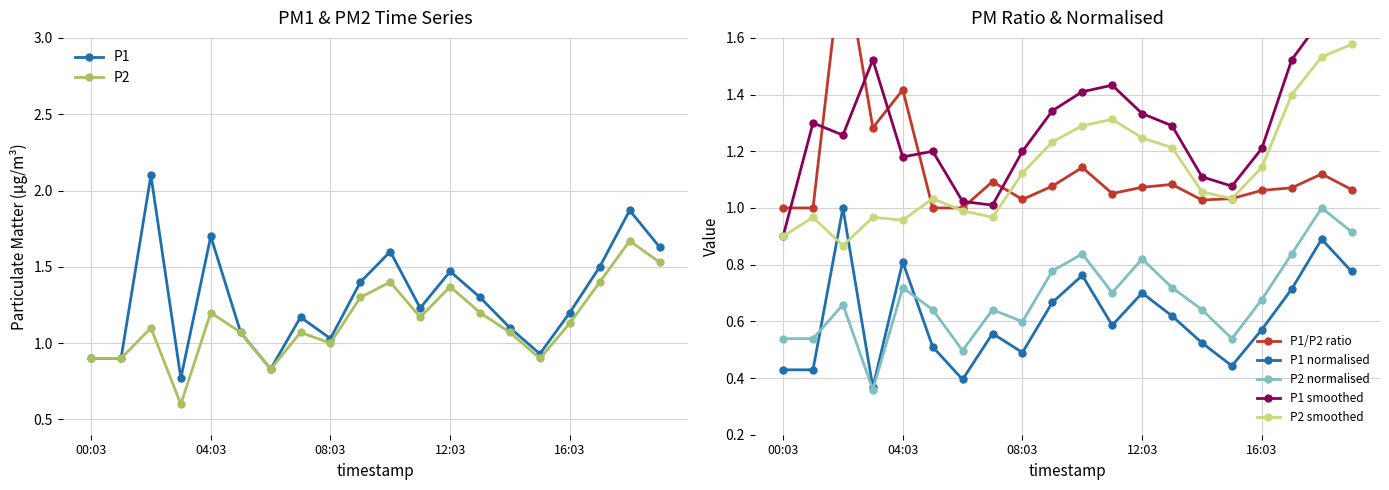

Between 17:03 and 18:03, which series saw the biggest shift?

P1